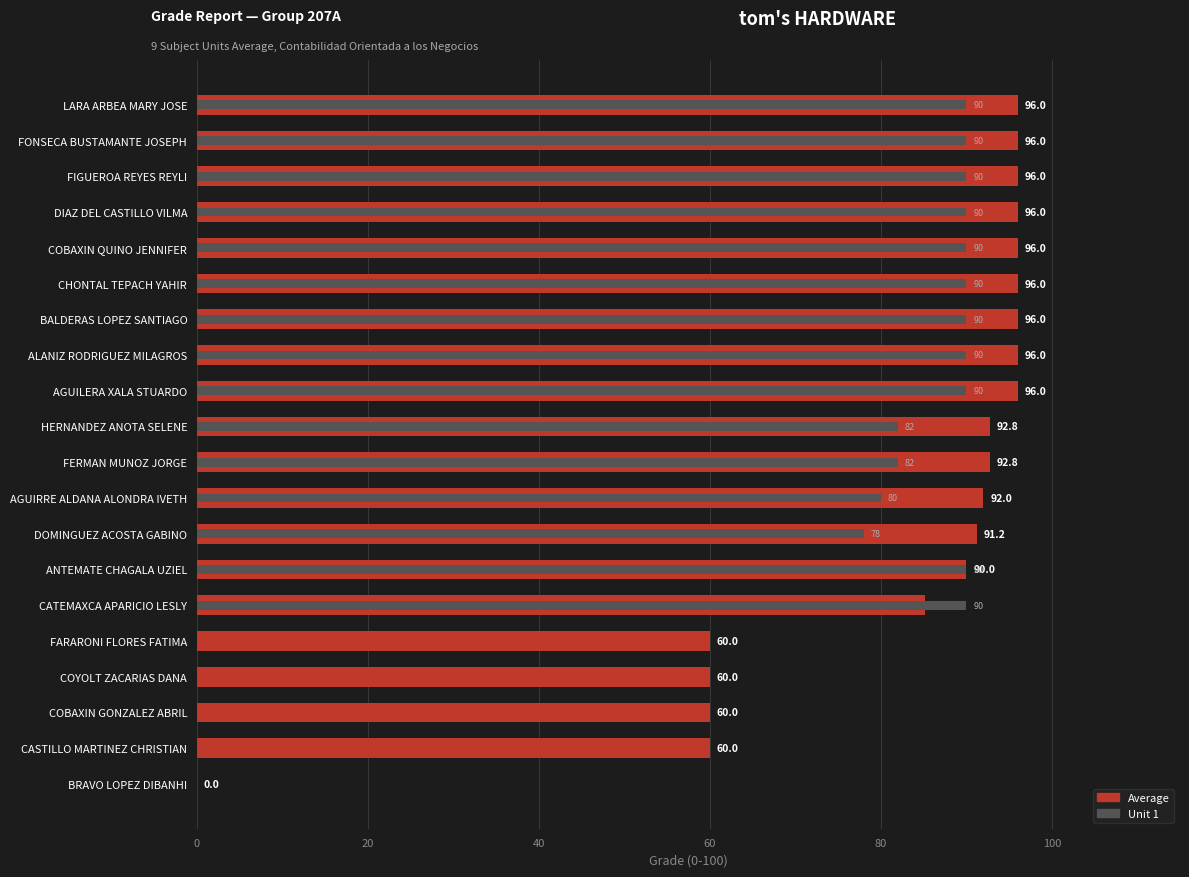

What is the sum of all Average values?

1648.0